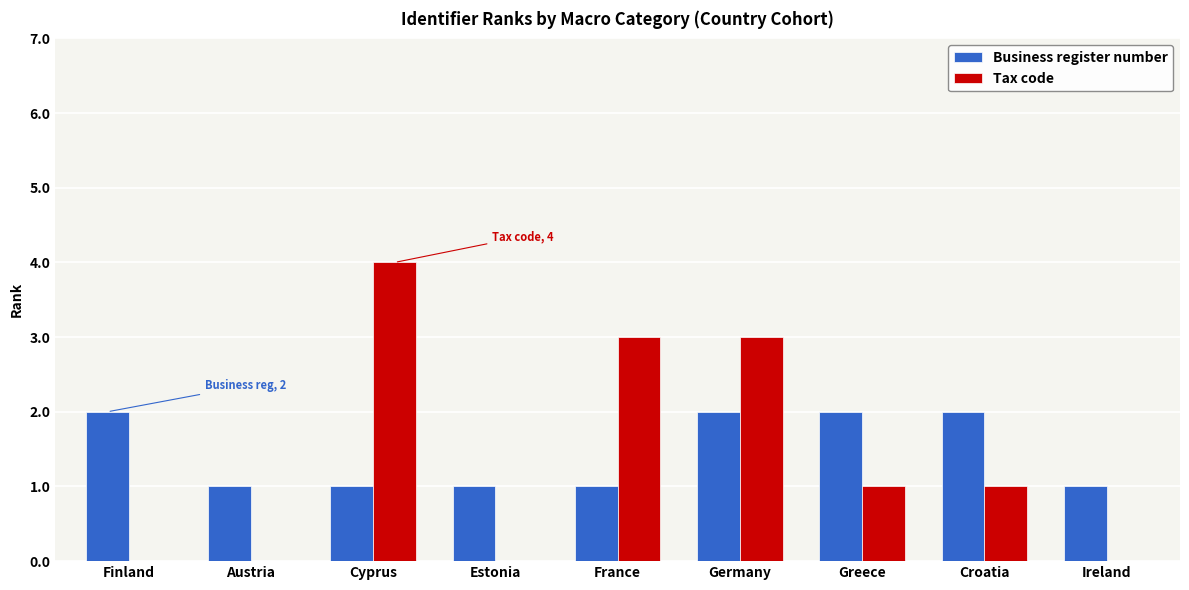

The value of Tax code at Cyprus is 4. True or false?

True